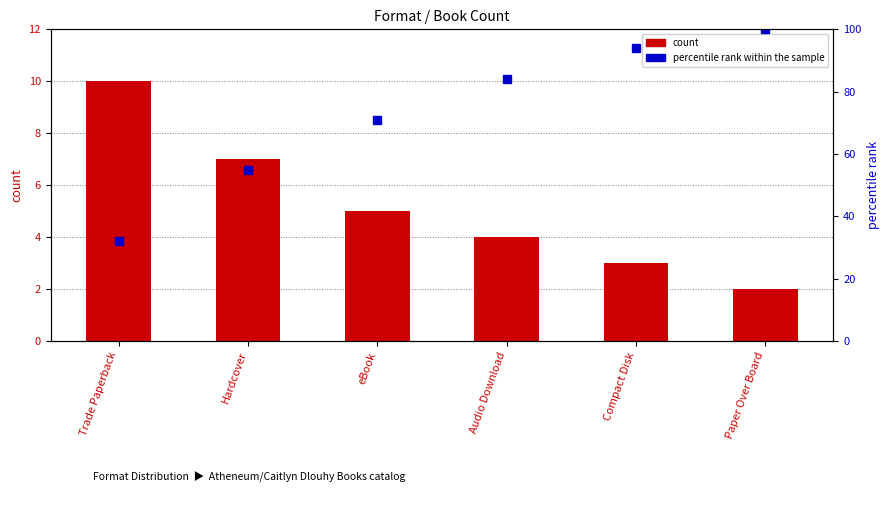

Rank the series by their average value, from highest to lowest.

percentile rank within the sample, count